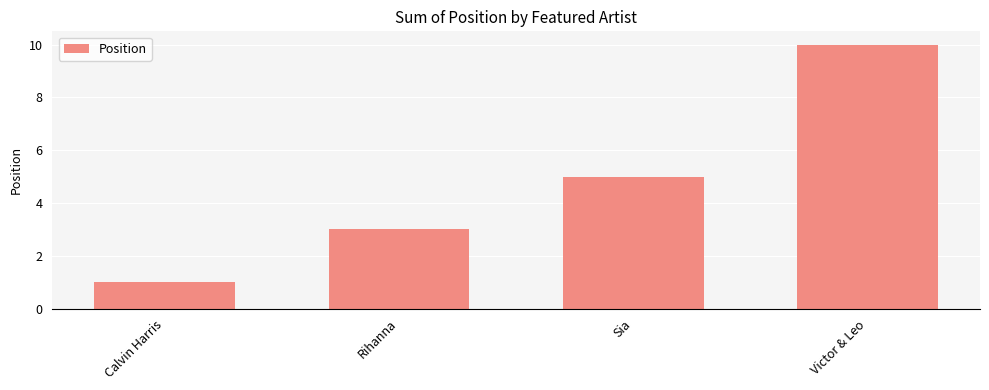

Count the values in the range 3 to 10.

3